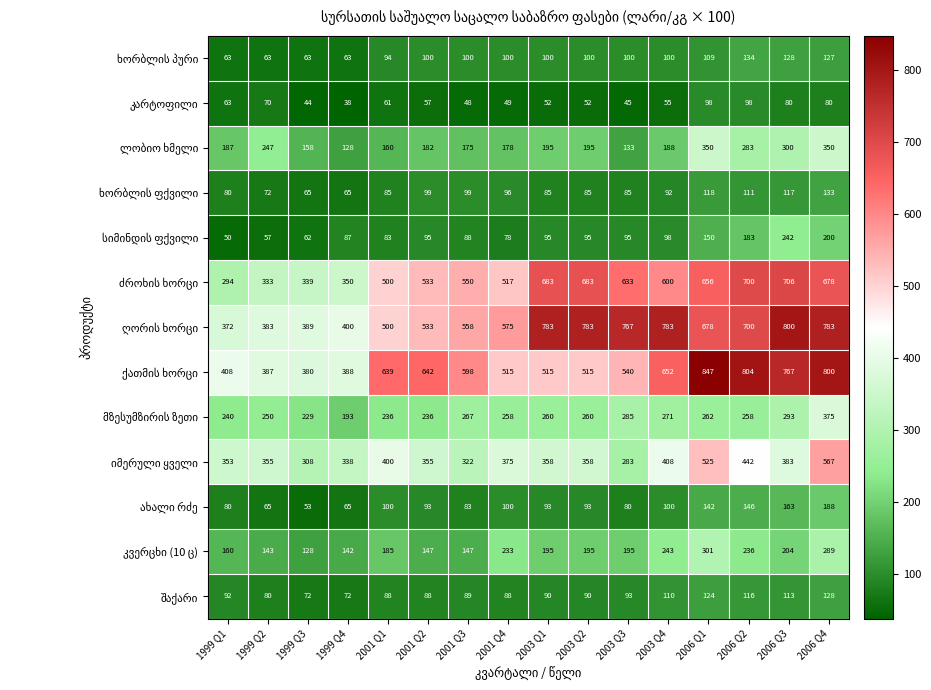

At how many categories does at least one series exceed 294?

16